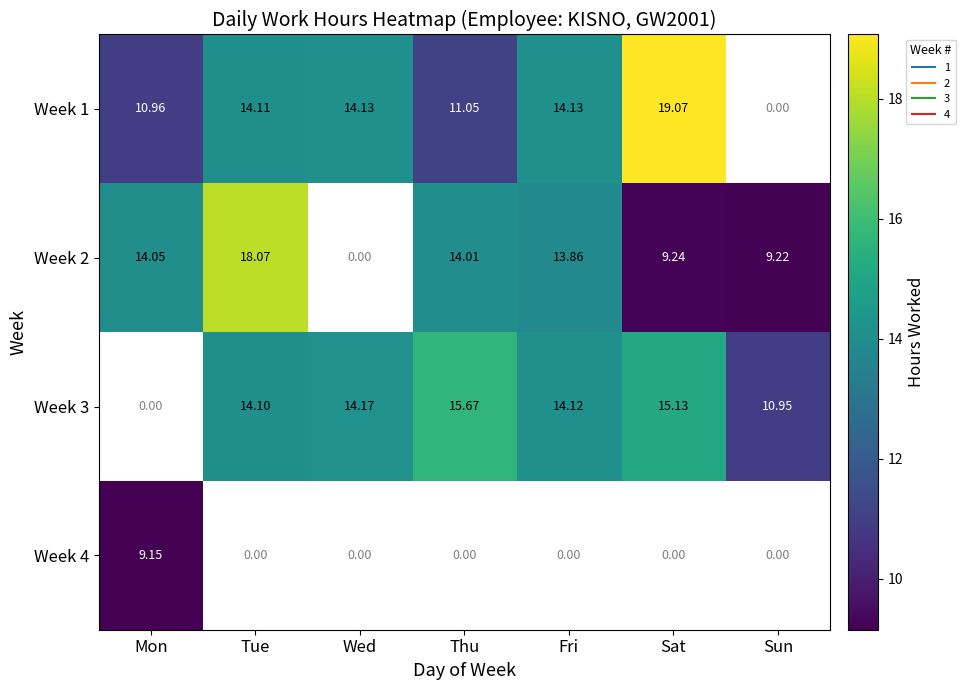

Which category has the lowest value in the Week 2 series?

Sun